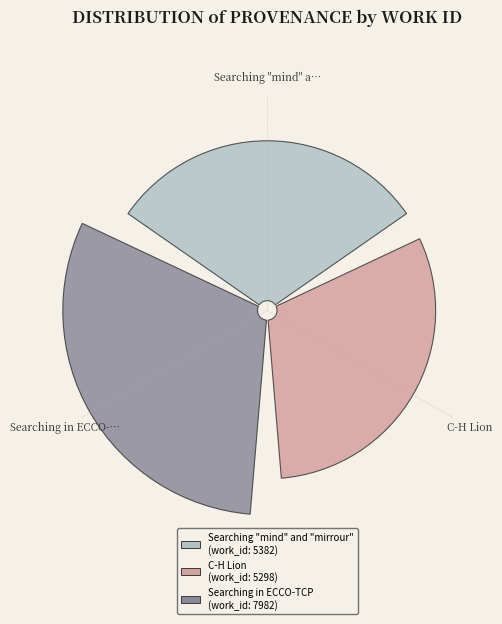

To the nearest percent, what portion does C-H Lion represent?

28%